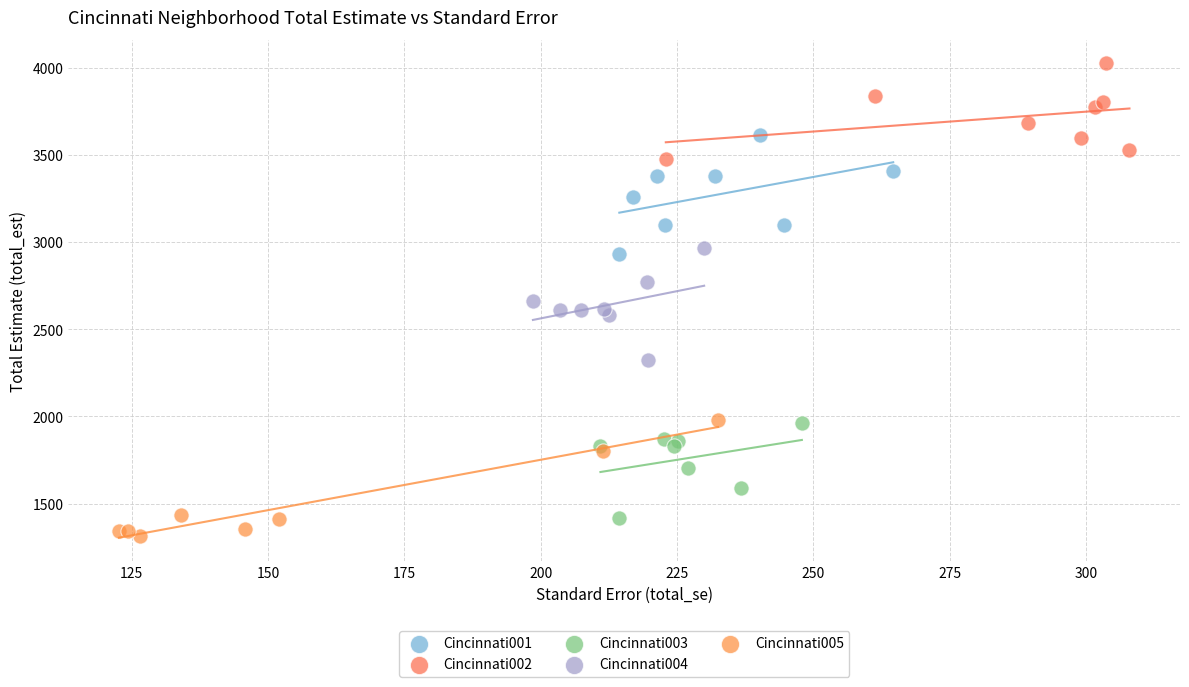

What are all the series names shown in the legend?

Cincinnati001, Cincinnati002, Cincinnati003, Cincinnati004, Cincinnati005